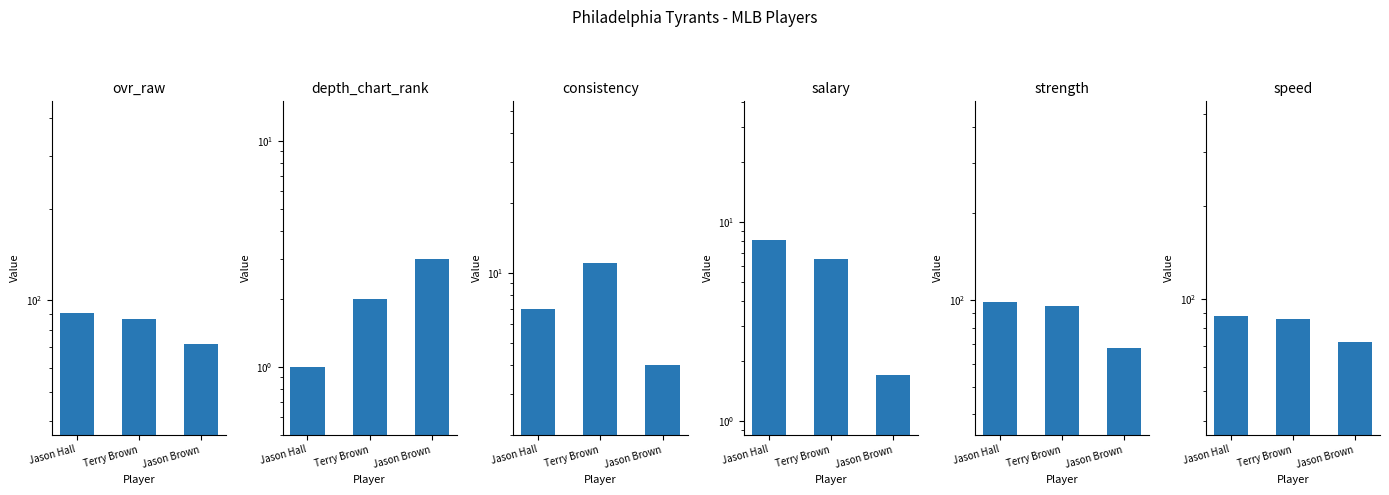

Reading left to right, list all the values displayed in this chart.

ovr_raw: Jason Hall=91.0	Terry Brown=87.0	Jason Brown=72.0
depth_chart_rank: Jason Hall=1.0	Terry Brown=2.0	Jason Brown=3.0
consistency: Jason Hall=7.0	Terry Brown=11.0	Jason Brown=4.0
salary: Jason Hall=8.1	Terry Brown=6.5	Jason Brown=1.7
strength: Jason Hall=98.0	Terry Brown=95.0	Jason Brown=68.0
speed: Jason Hall=88.0	Terry Brown=86.0	Jason Brown=72.0